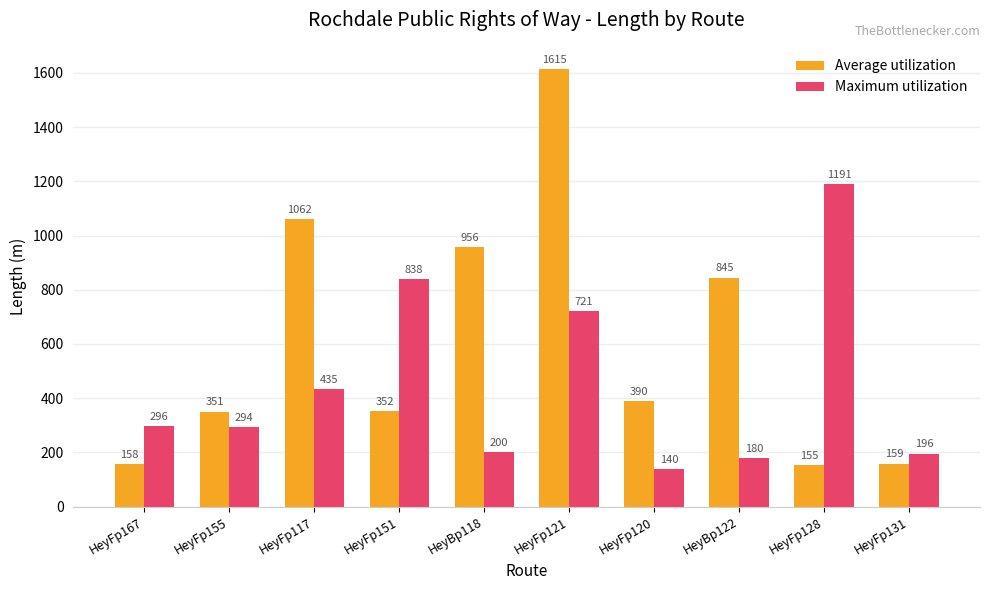

How many data points in Average utilization are less than 390?

5